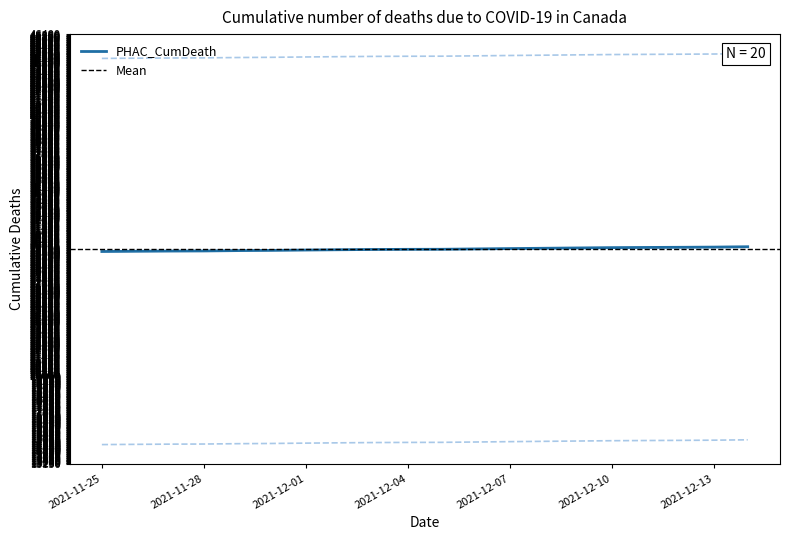

What is the label of the 11th point from the right?

2021-12-04